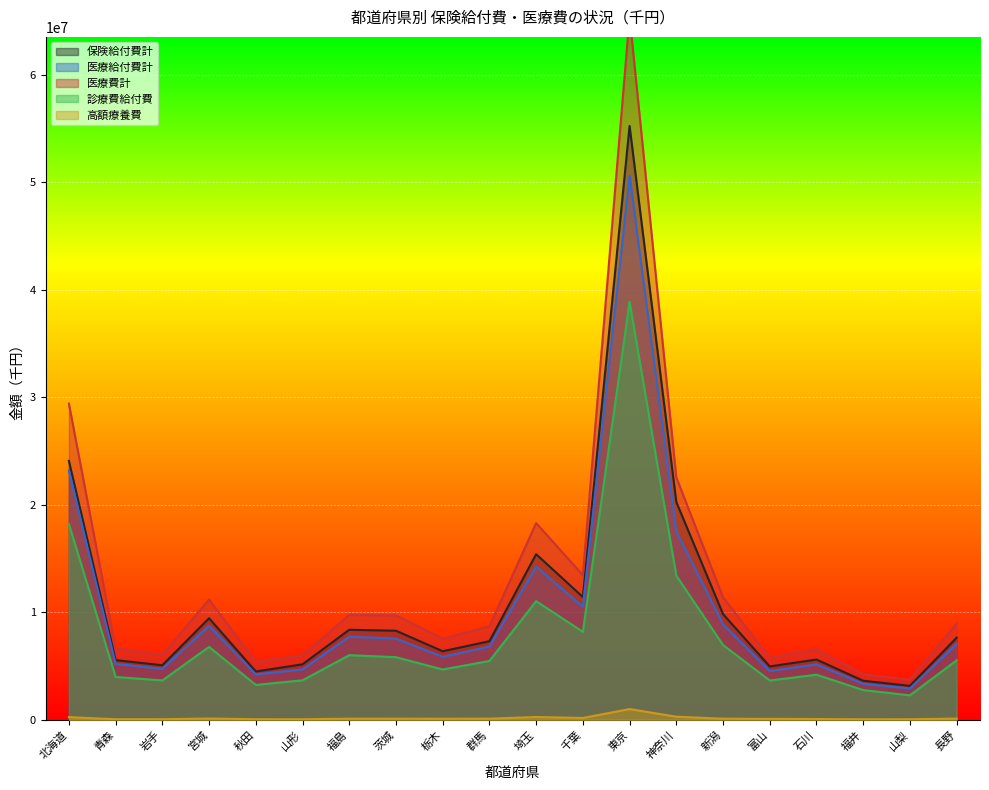

Count the number of data series in this chart.

5